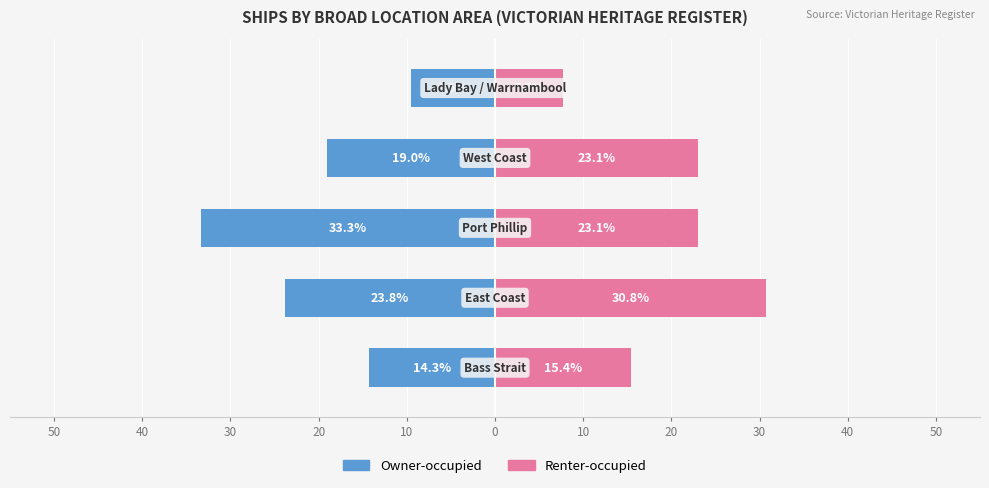

Reading right to left, transcribe all the data shown in this chart.

Owner-occupied: 10=-9.5	20=-19.0	30=-33.3	40=-23.8	50=-14.3
Renter-occupied: 10=7.7	20=23.1	30=23.1	40=30.8	50=15.4